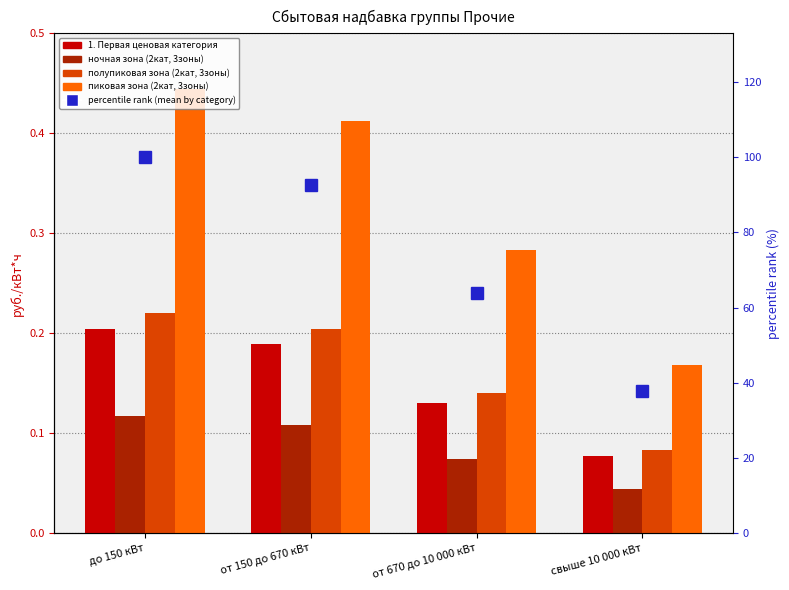

Rank the categories by 1. Первая ценовая категория value from lowest to highest.

свыше 10 000 кВт, от 670 до 10 000 кВт, от 150 до 670 кВт, до 150 кВт